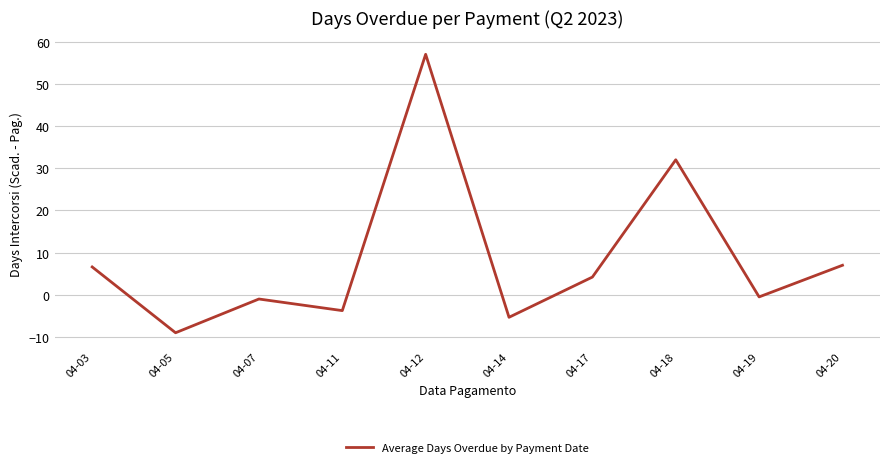

At which category does the chart reach its peak across all series?

04-12